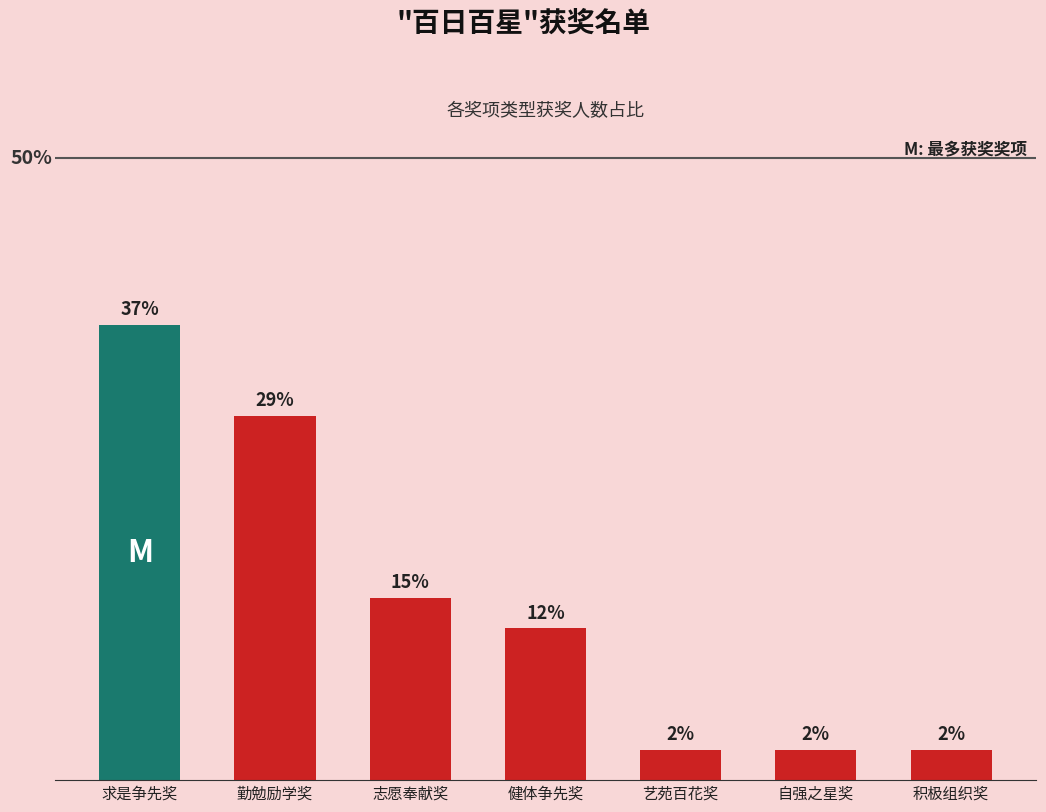

Reading left to right, list all the values displayed in this chart.

36.6	29.3	14.6	12.2	2.4	2.4	2.4